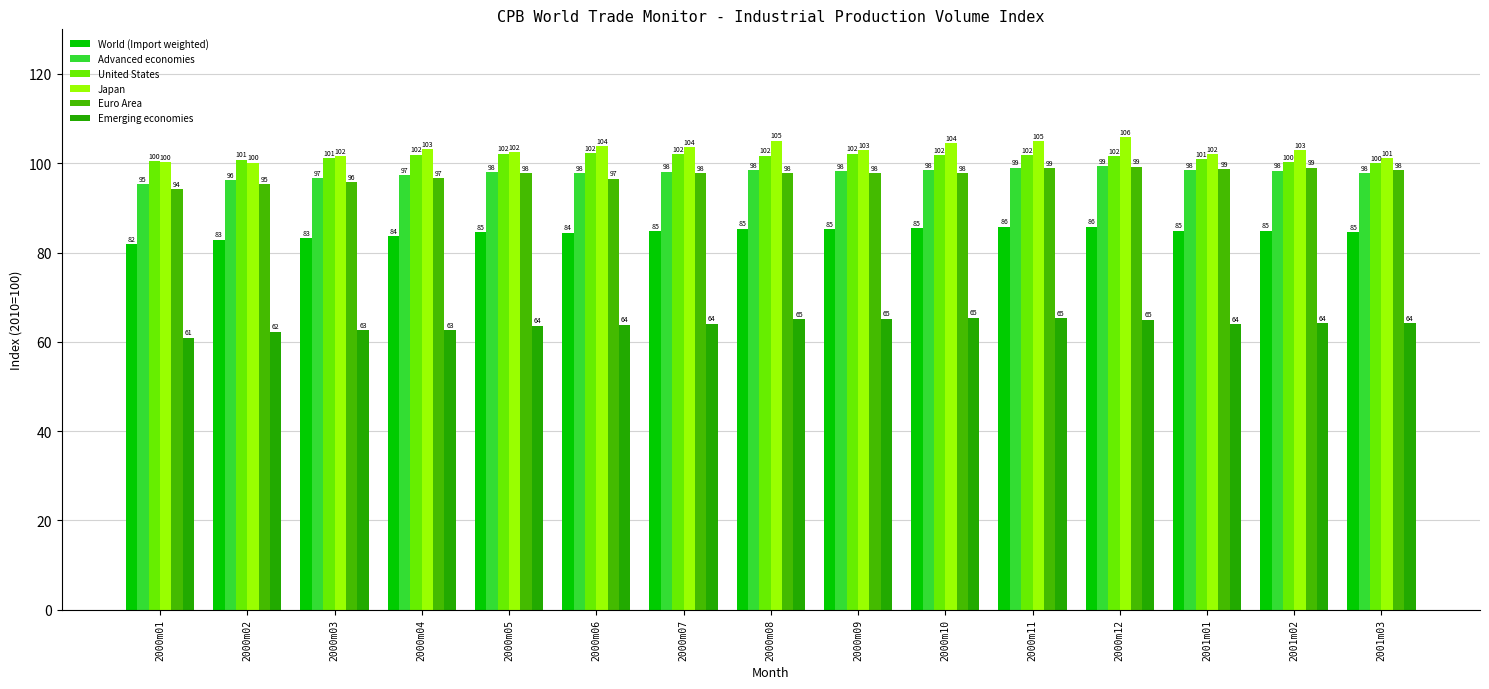

What is the difference between the World (Import weighted) values at 2000m08 and 2000m02?

2.5